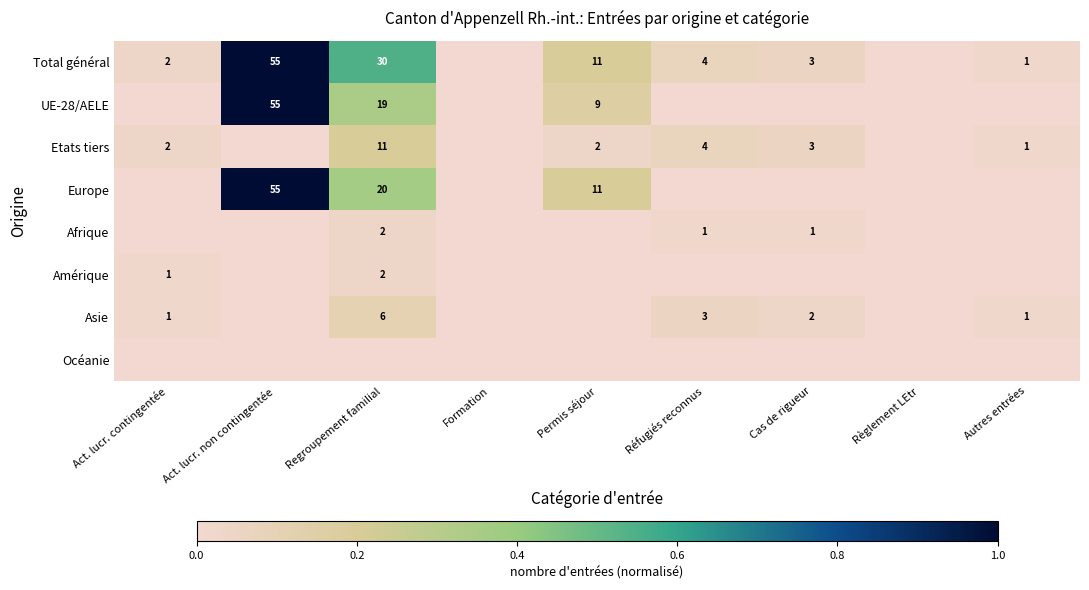

The Total général series shows 3 at Permis séjour. True or false?

False